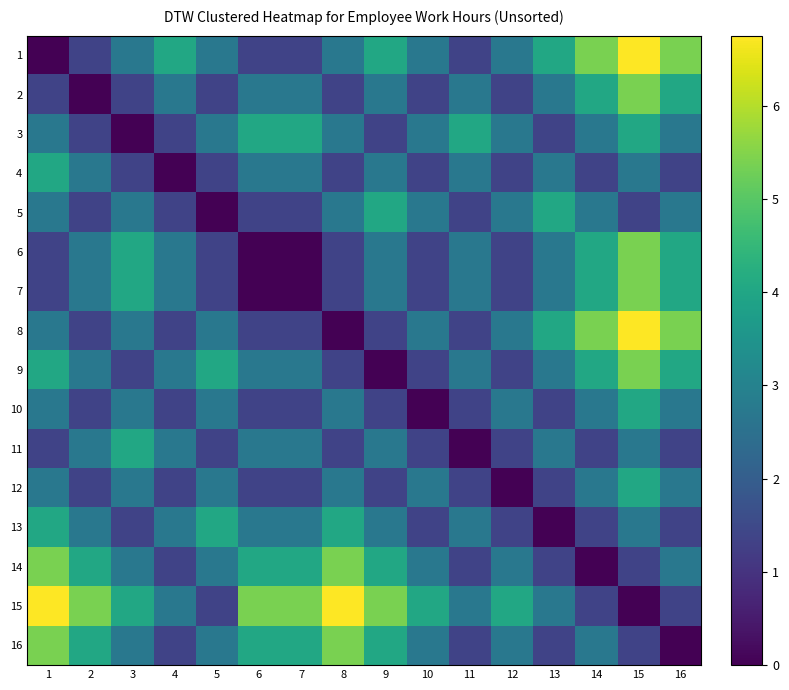

How many categories are shown in the chart?

16